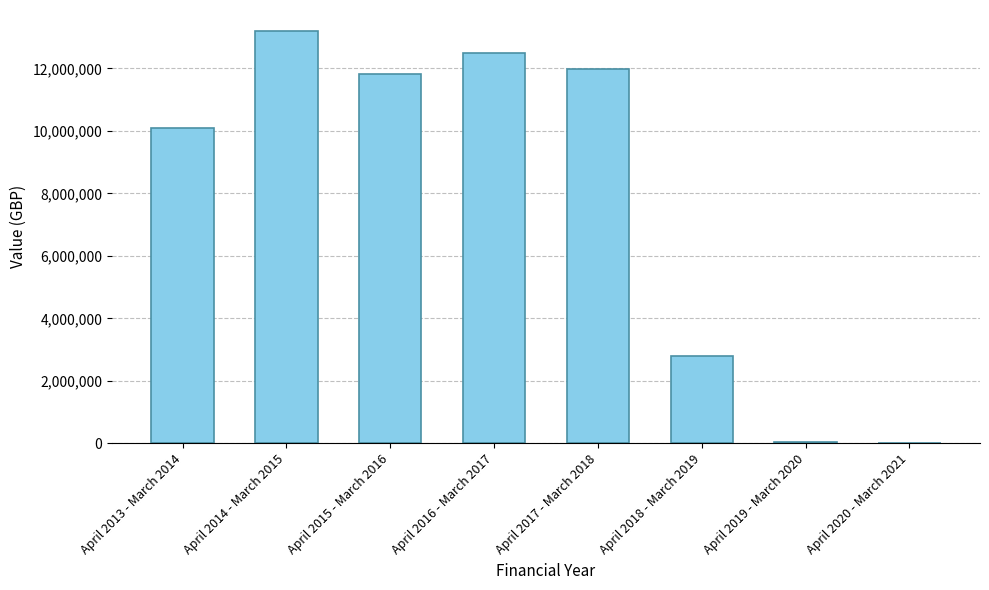

Reading left to right, what are all the values shown in this chart?

10084656	13209483	11827109	12508062	11993193	2794949	56289	0